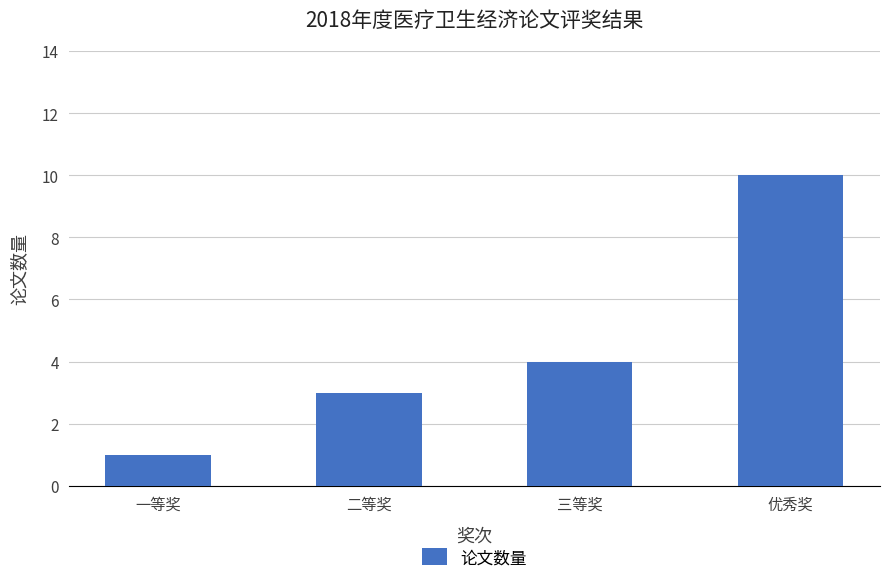

How many categories are shown in the chart?

4